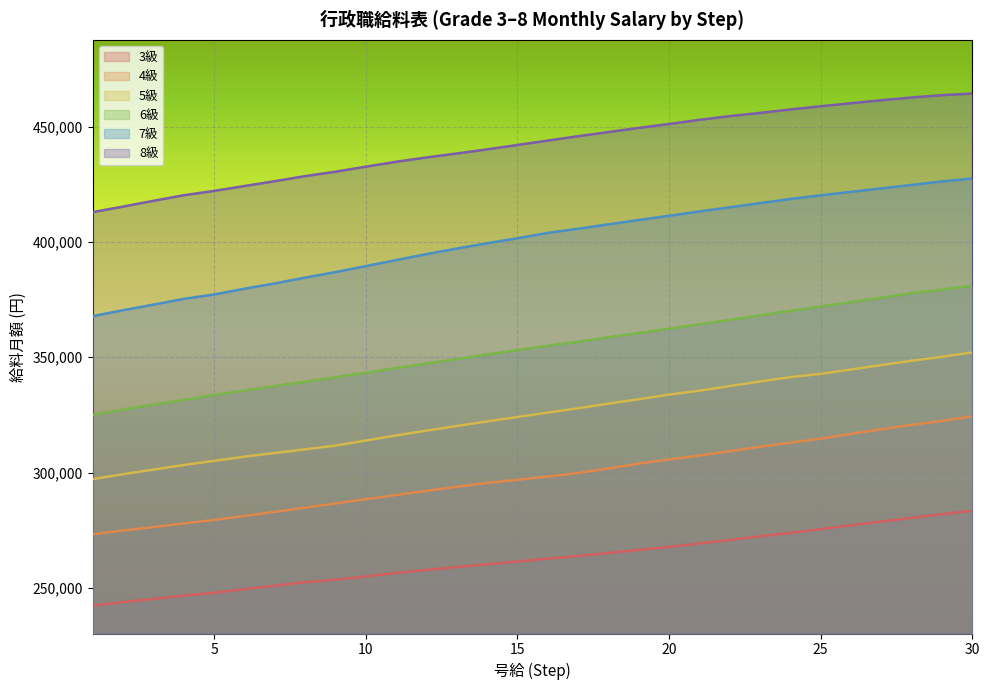

Reading left to right, transcribe all the data shown in this chart.

3級: 1=242400	2=243900	3=245300	4=246700	5=247900	6=249500	7=251000	8=252500	9=253600	10=255000	11=256500	12=257800	13=259100	14=260300	15=261500	16=262700	17=263900	18=265200	19=266500	20=267800	21=269300	22=270800	23=272400	24=273900	25=275500	26=277200	27=278800	28=280400	29=282000	30=283500
4級: 1=273300	2=274900	3=276400	4=278000	5=279500	6=281200	7=283000	8=284800	9=286600	10=288500	11=290300	12=292100	13=293900	14=295500	15=296900	16=298300	17=299800	18=301800	19=303900	20=305700	21=307400	22=309300	23=311200	24=313000	25=314700	26=316800	27=318800	28=320700	29=322400	30=324400
5級: 1=297200	2=299300	3=301300	4=303300	5=305100	6=306900	7=308500	8=310100	9=311700	10=313900	11=316100	12=318200	13=320200	14=322200	15=324100	16=326000	17=327900	18=329900	19=331800	20=333800	21=335500	22=337500	23=339500	24=341400	25=342800	26=344700	27=346600	28=348500	29=350200	30=352100
6級: 1=325100	2=327300	3=329500	4=331500	5=333600	6=335600	7=337500	8=339400	9=341300	10=343300	11=345300	12=347300	13=349200	14=351200	15=353100	16=355000	17=356700	18=358700	19=360500	20=362400	21=364300	22=366200	23=368200	24=370100	25=372000	26=373900	27=375800	28=377800	29=379300	30=381100
7級: 1=367800	2=370400	3=372800	4=375300	5=377200	6=379700	7=382000	8=384500	9=386900	10=389500	11=392100	12=394700	13=397100	14=399400	15=401600	16=403900	17=405700	18=407600	19=409500	20=411300	21=413200	22=415000	23=416800	24=418600	25=420200	26=421700	27=423200	28=424700	29=426200	30=427500
8級: 1=412900	2=415300	3=417800	4=420200	5=422100	6=424200	7=426300	8=428500	9=430400	10=432600	11=434700	12=436600	13=438300	14=440100	15=442000	16=443900	17=445800	18=447600	19=449400	20=451100	21=452900	22=454500	23=455900	24=457400	25=458800	26=460100	27=461400	28=462600	29=463600	30=464300